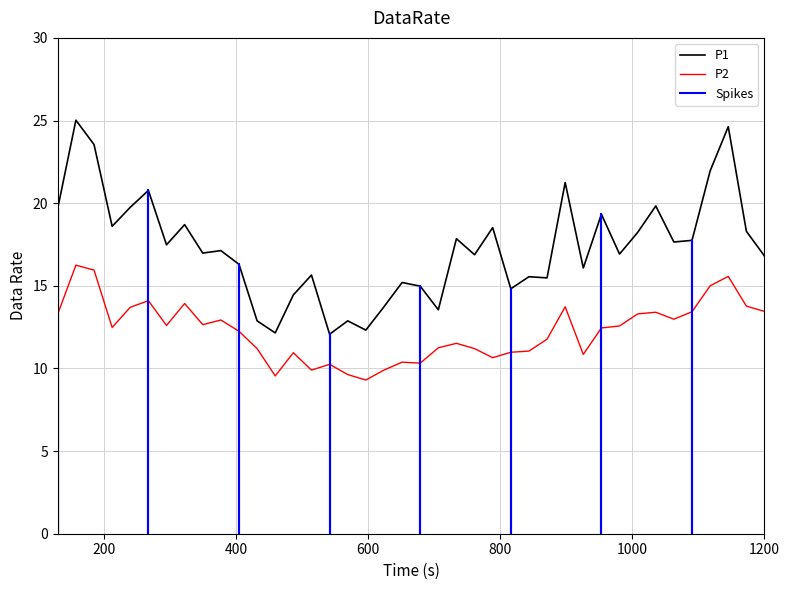

True or false: P2 has more than 0 interior local peaks.

True